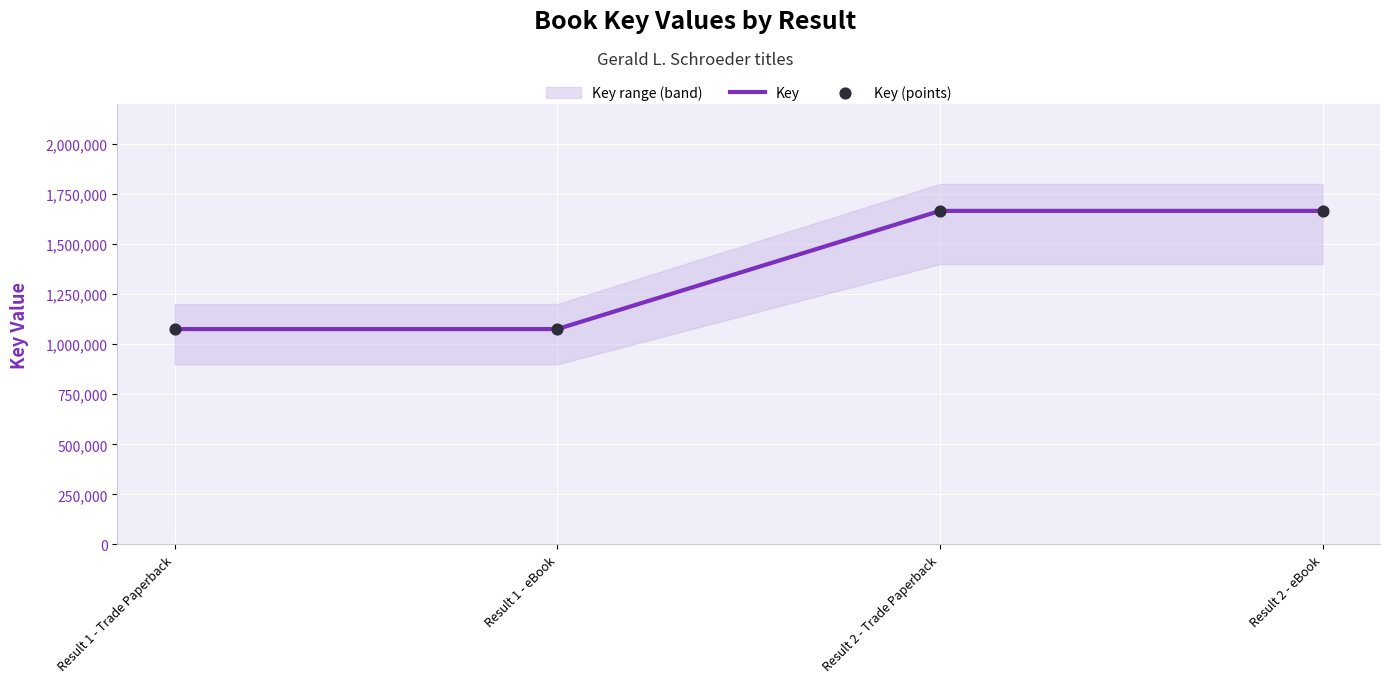

At how many categories does at least one series exceed 1627253?

2